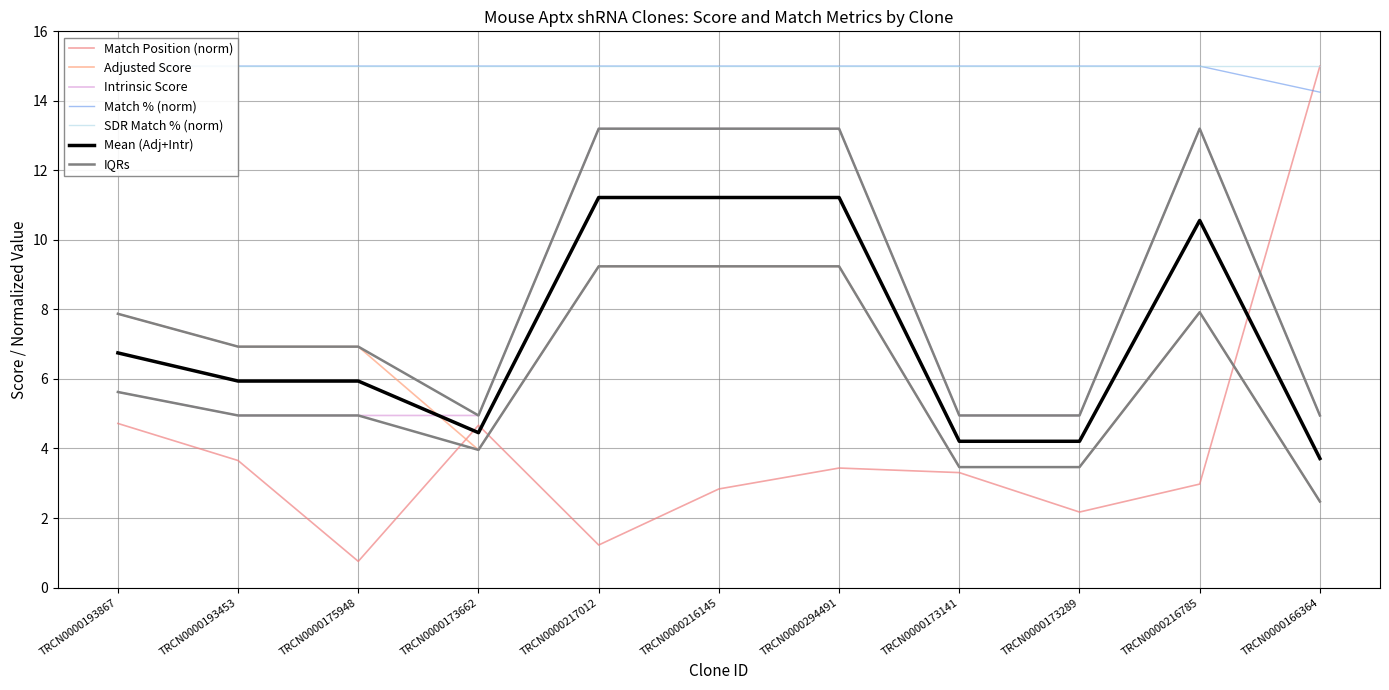

True or false: Match % and Intrinsic Score cross at least once.

False